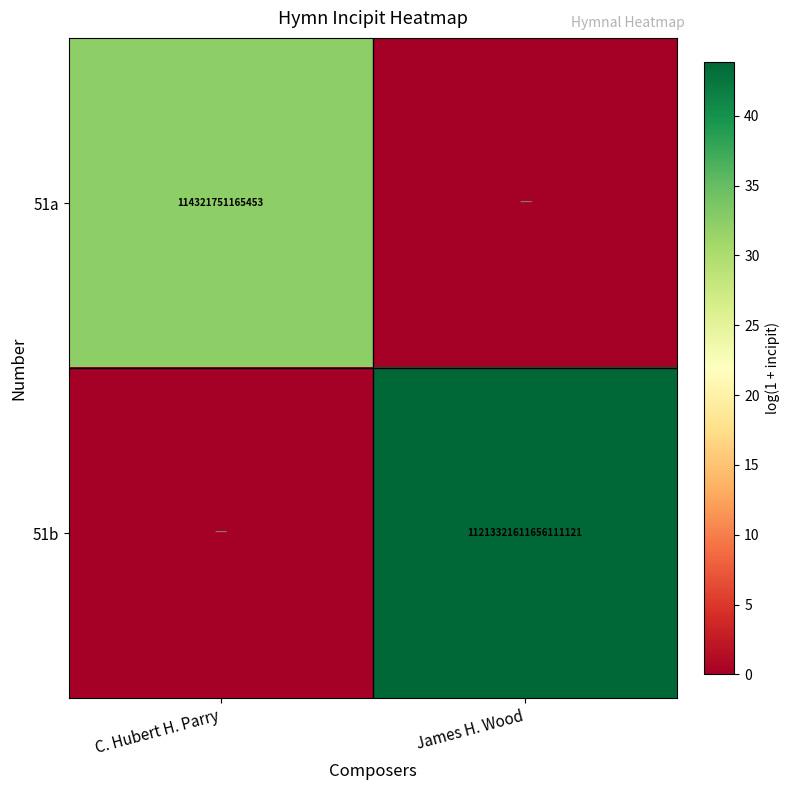

What is the spread (max minus min) of values at James H. Wood?

43.9